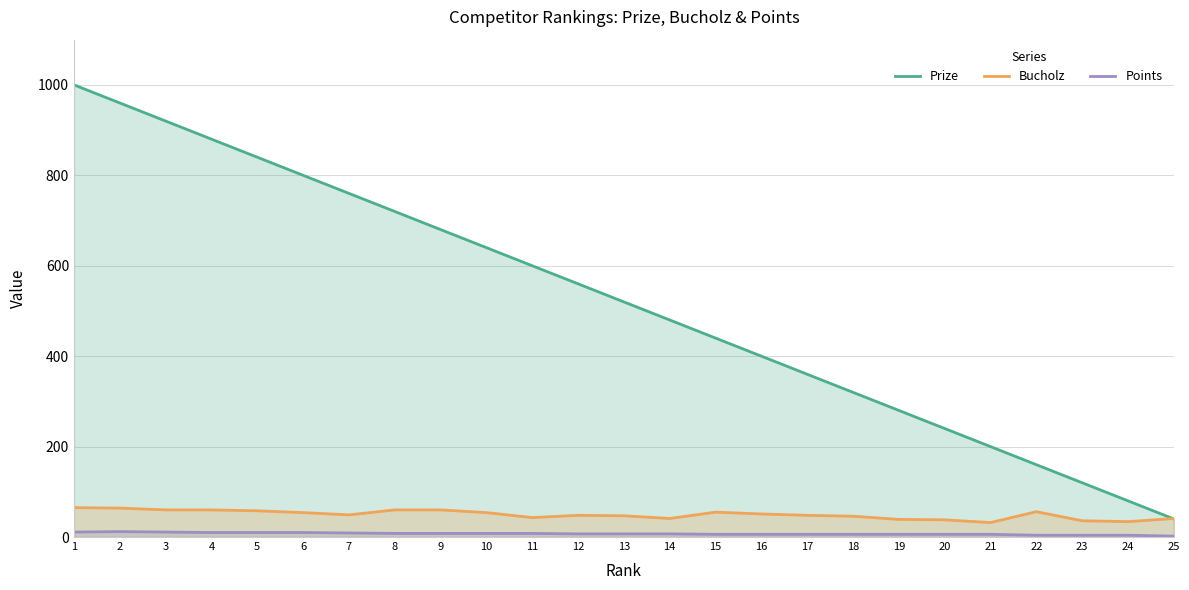

Reading left to right, what are all the values shown in this chart?

Prize: 1=1000	2=960	3=920	4=880	5=840	6=800	7=760	8=720	9=680	10=640	11=600	12=560	13=520	14=480	15=440	16=400	17=360	18=320	19=280	20=240	21=200	22=160	23=120	24=80	25=40
Bucholz: 1=65	2=64	3=60	4=60	5=58	6=54	7=49	8=60	9=60	10=54	11=43	12=48	13=47	14=41	15=55	16=51	17=48	18=46	19=39	20=38	21=32	22=56	23=36	24=34	25=41
Points: 1=11	2=12	3=11	4=10	5=10	6=10	7=9	8=8	9=8	10=8	11=8	12=7	13=7	14=7	15=6	16=6	17=6	18=6	19=6	20=6	21=6	22=4	23=4	24=4	25=2